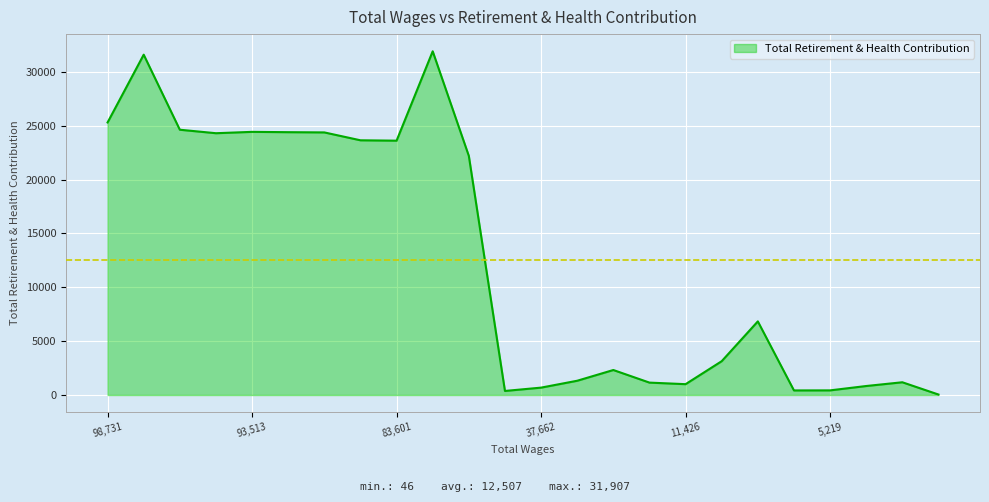

What is the difference between the maximum and minimum values?

31861